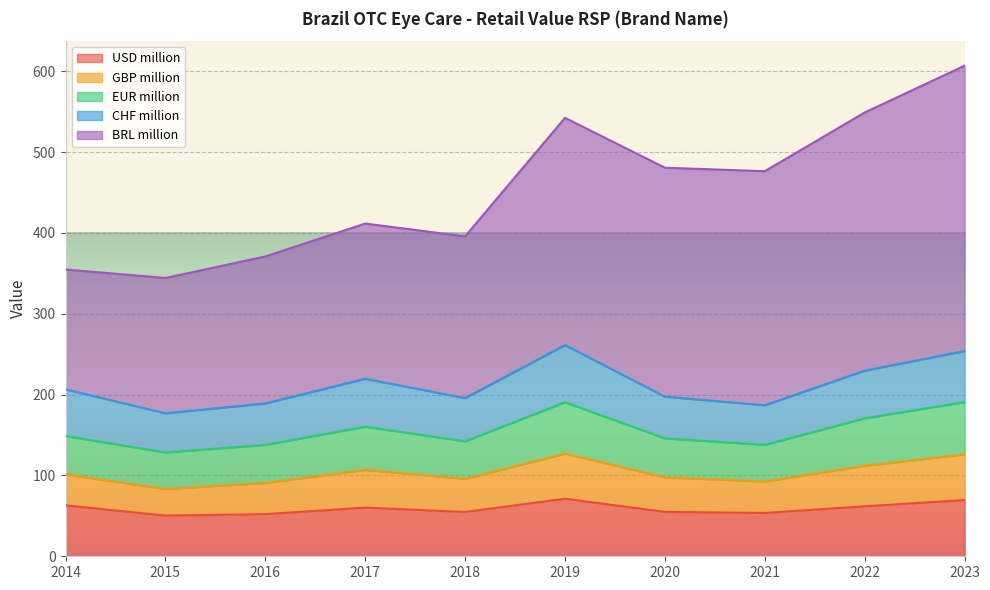

Where does the USD million series first go above 60?

2014